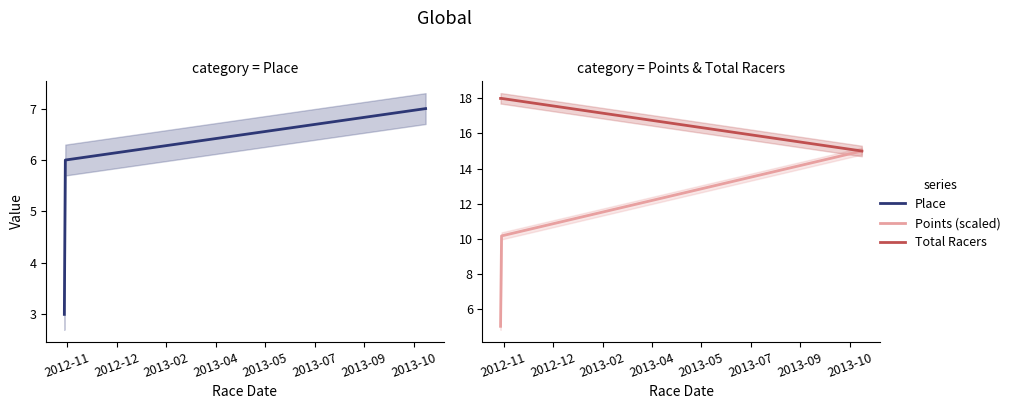

At which label does Points (scaled) first exceed 10?

2012-11